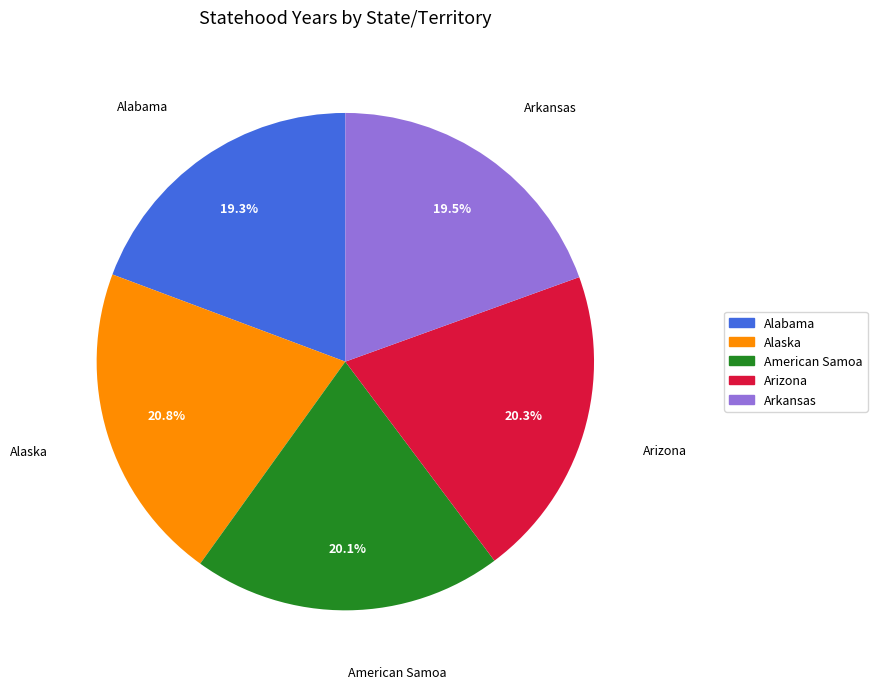

How many segments does this pie chart have?

5